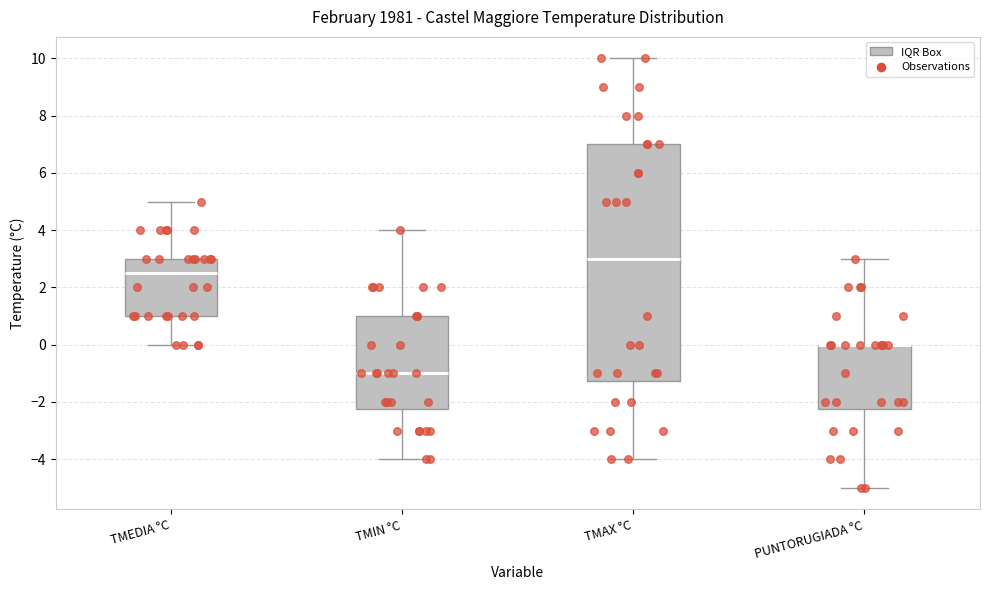

Reading left to right, read every box against the y-axis: the position of its median line, the range the box covers, and the ends of its whiskers. The values are not printed on the chart, so give them approximately, as read against the axis.

TMEDIA °C: median 2.6, box 1.0 to 3.0, whiskers 0.0 to 5.0
TMIN °C: median -1.0, box -2.2 to 1.0, whiskers -4.0 to 4.0
TMAX °C: median 3.0, box -1.2 to 7.0, whiskers -4.0 to 10.0
PUNTORUGIADA °C: median 0.0 (drawn on the box's upper edge), box -2.2 to 0.0, whiskers -5.0 to 3.0